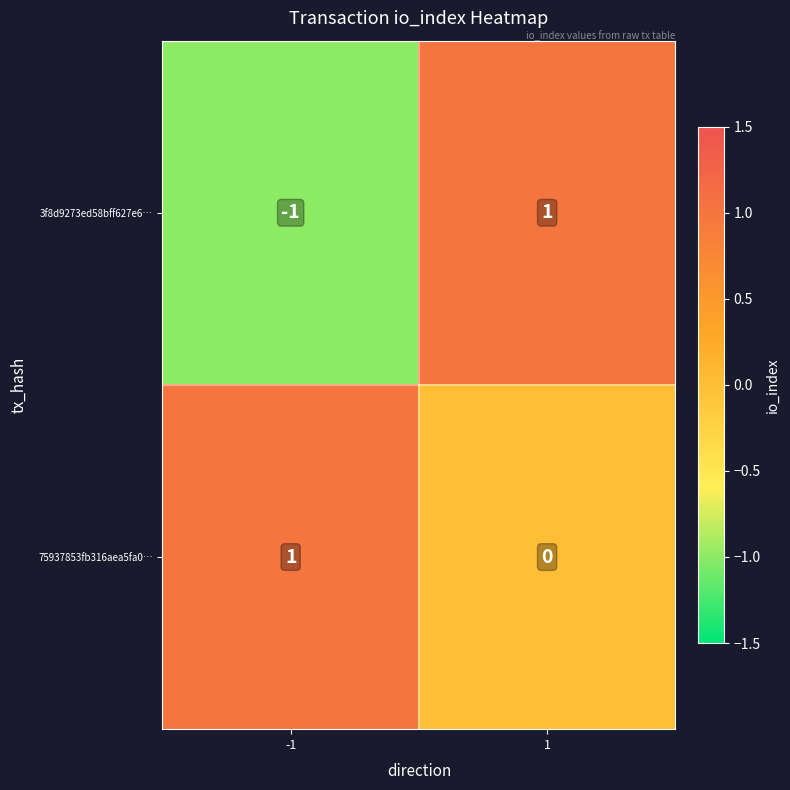

True or false: 3f8d9273ed58bff627e6… has a value of 1 at 1.

True